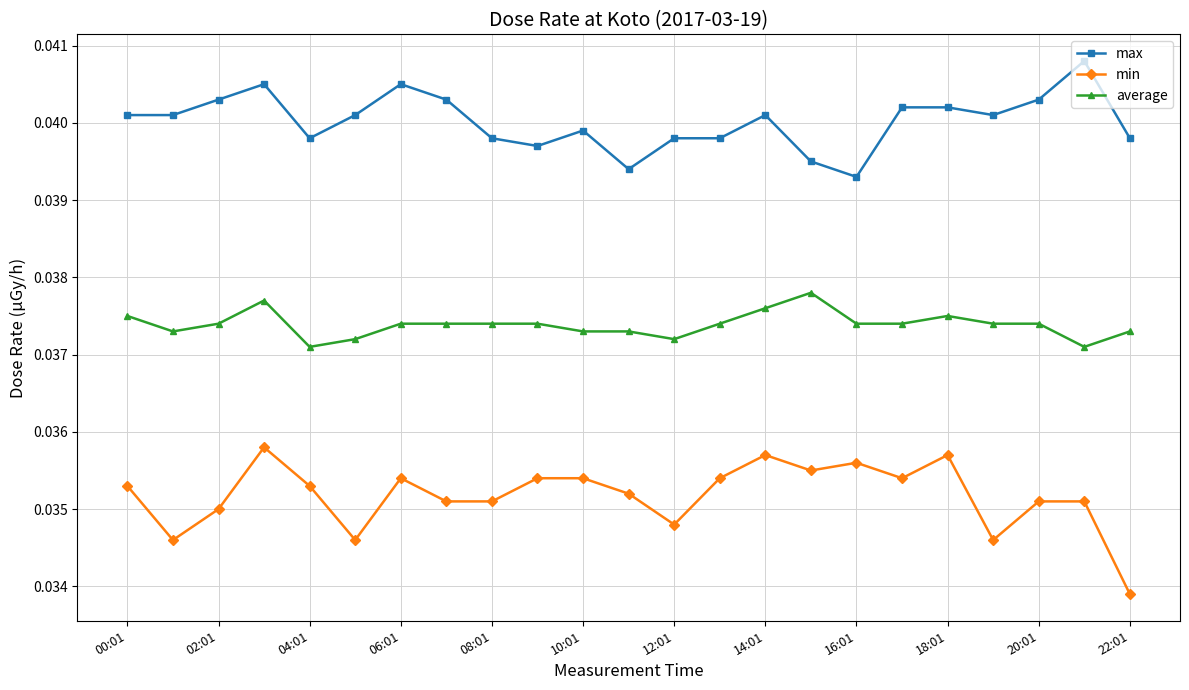

List the series in order of their peak value, highest first.

max, average, min